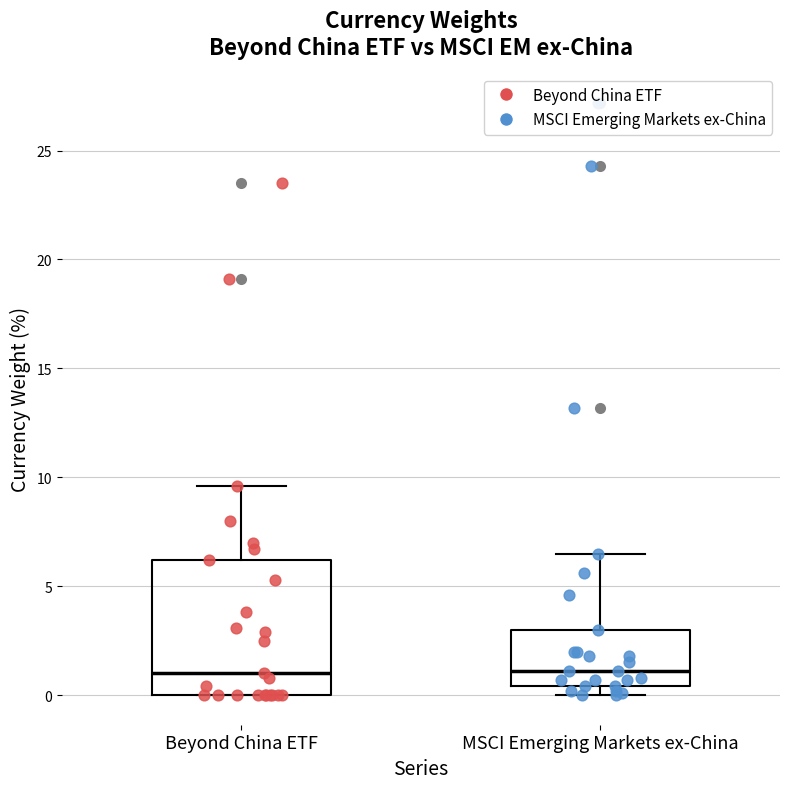

Reading left to right, read every box against the y-axis: the position of its median line, the range the box covers, and the ends of its whiskers. The values are not printed on the chart, so give them approximately, as read against the axis.

Beyond China ETF: median 1.0, box 0.0 to 6.0, whiskers 0.0 to 9.5
MSCI Emerging Markets ex-China: median 1.0, box 0.5 to 3.0, whiskers 0.0 to 6.5